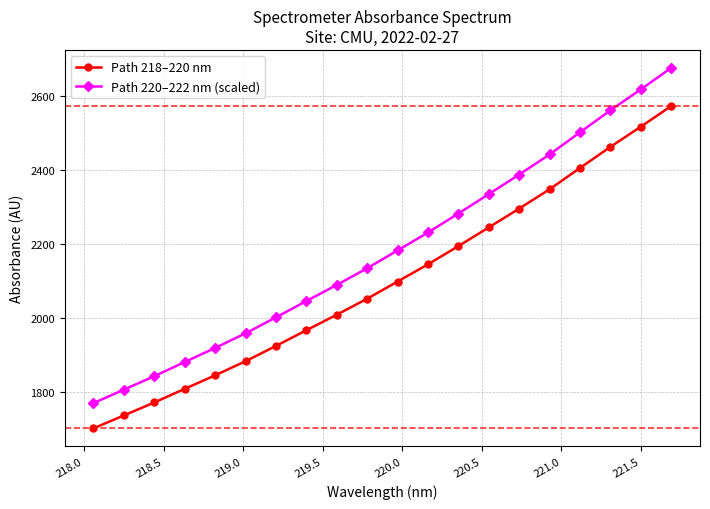

Which series has the largest range (max minus min)?

Path 220–222 nm (scaled)